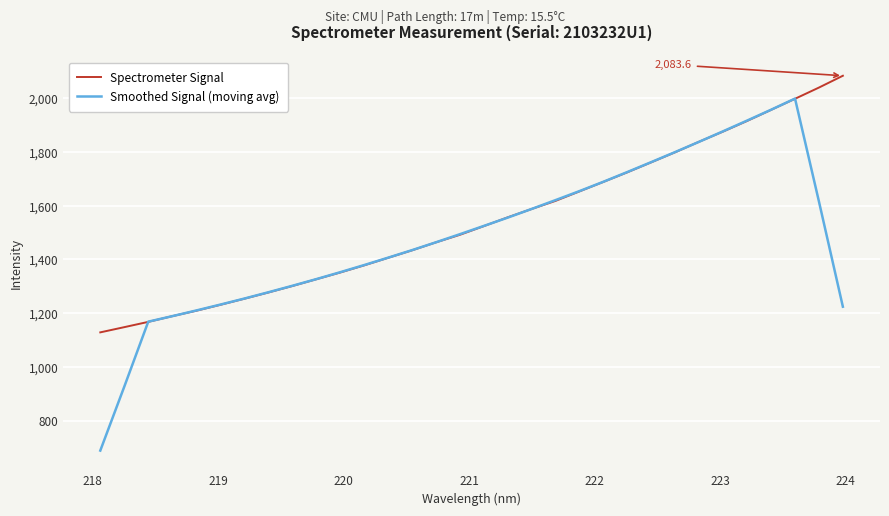

What is the highest value of the Smoothed Signal (moving avg) series?

1998.7